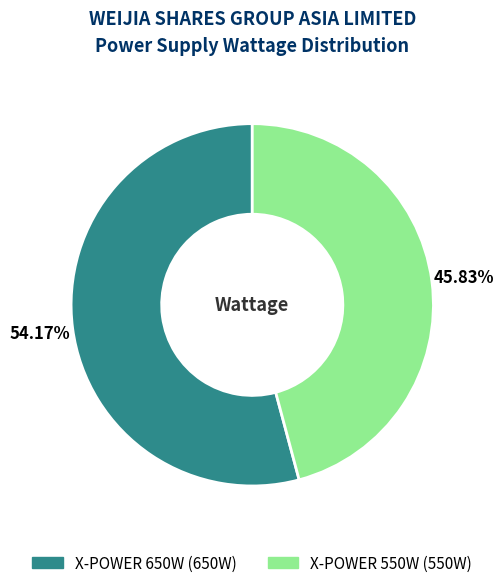

To the nearest percent, what is the combined percentage of X-POWER 550W and X-POWER 650W?

100%